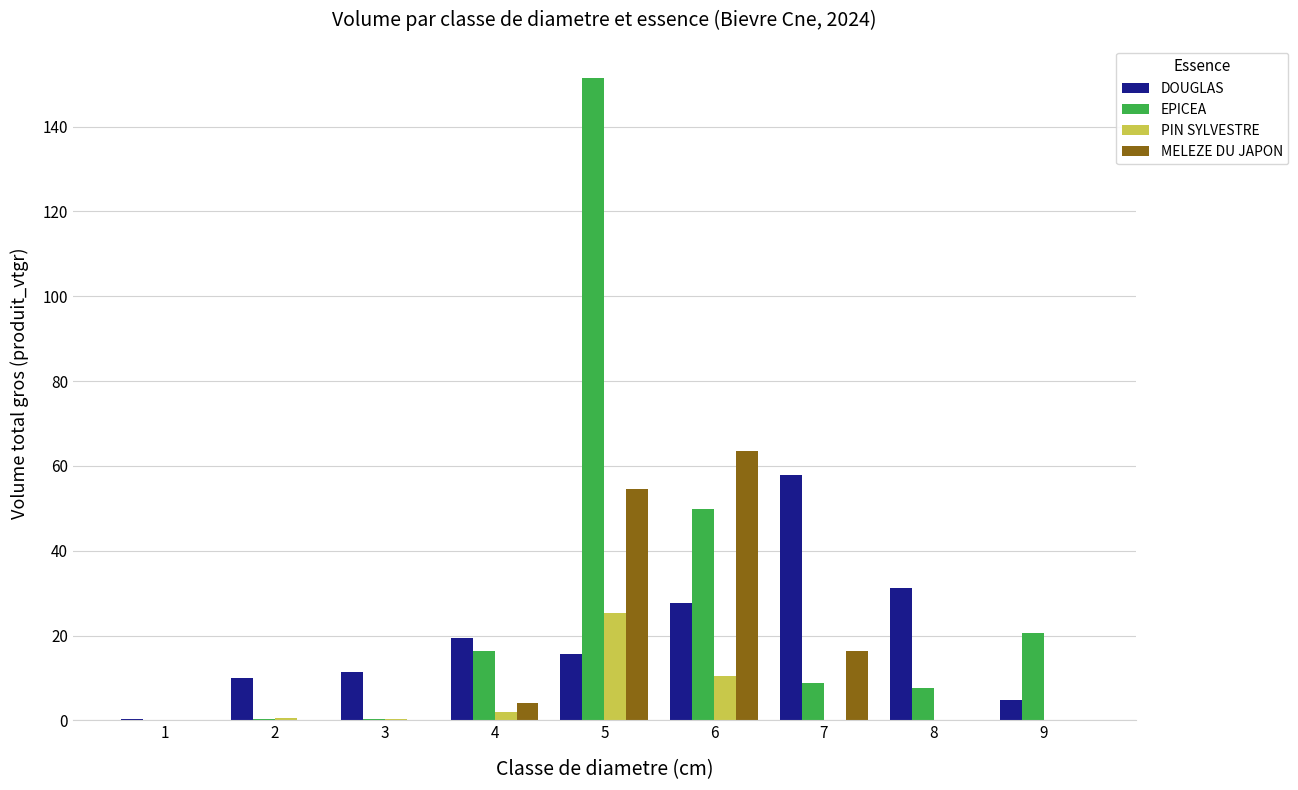

What is the total value across all series at 5?

247.1